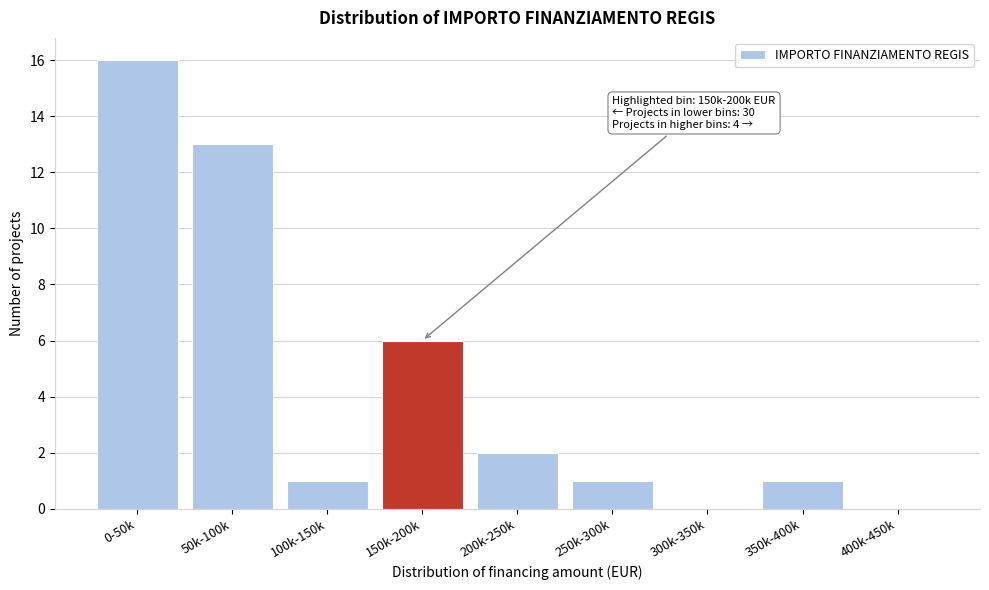

Reading left to right, extract all data points from this chart.

0-50k=16	50k-100k=13	100k-150k=1	150k-200k=6	200k-250k=2	250k-300k=1	300k-350k=0	350k-400k=1	400k-450k=0